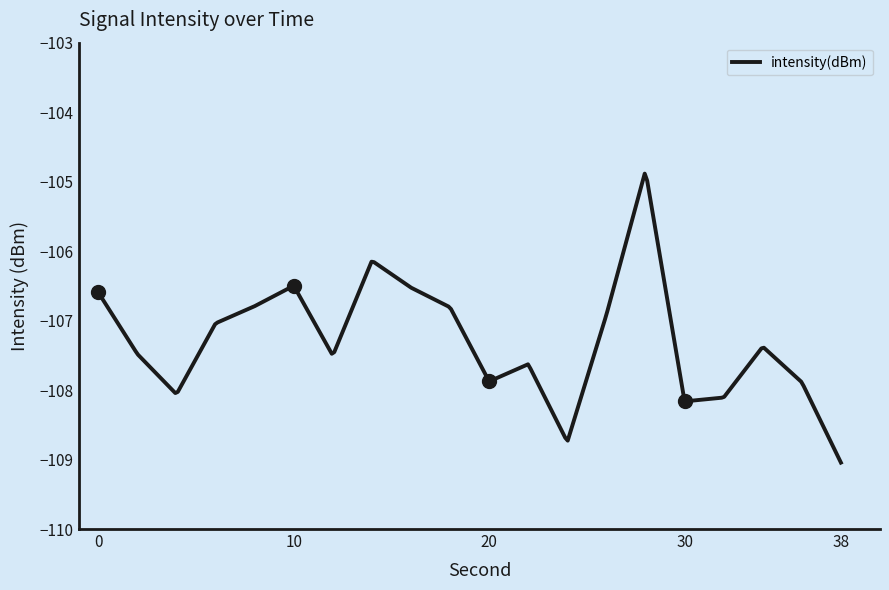

What is the greatest value displayed?

-104.8